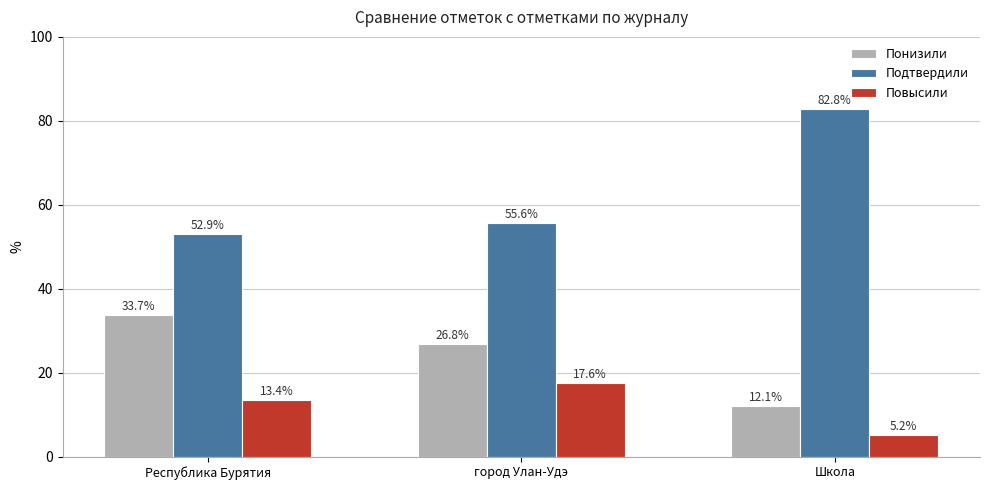

What is the average value of the Повысили series?

12.0